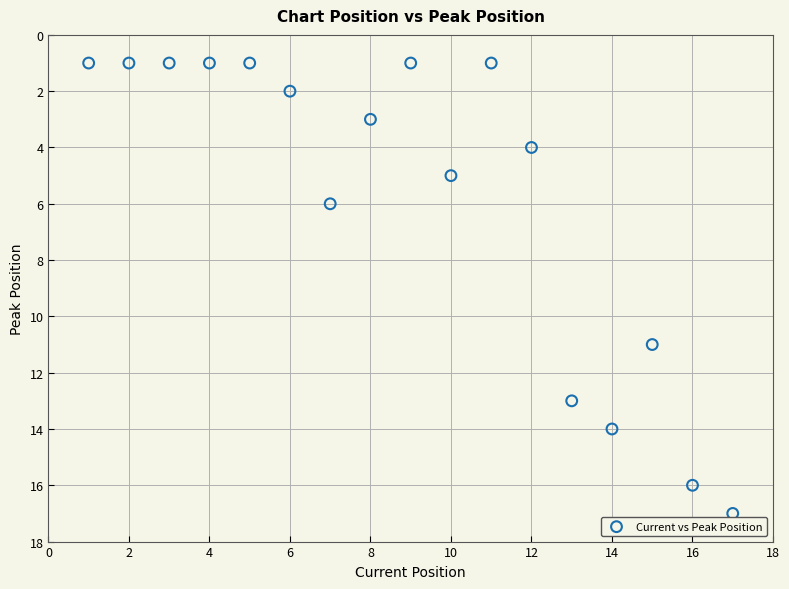

What is the range of Y values (max minus min)?

16